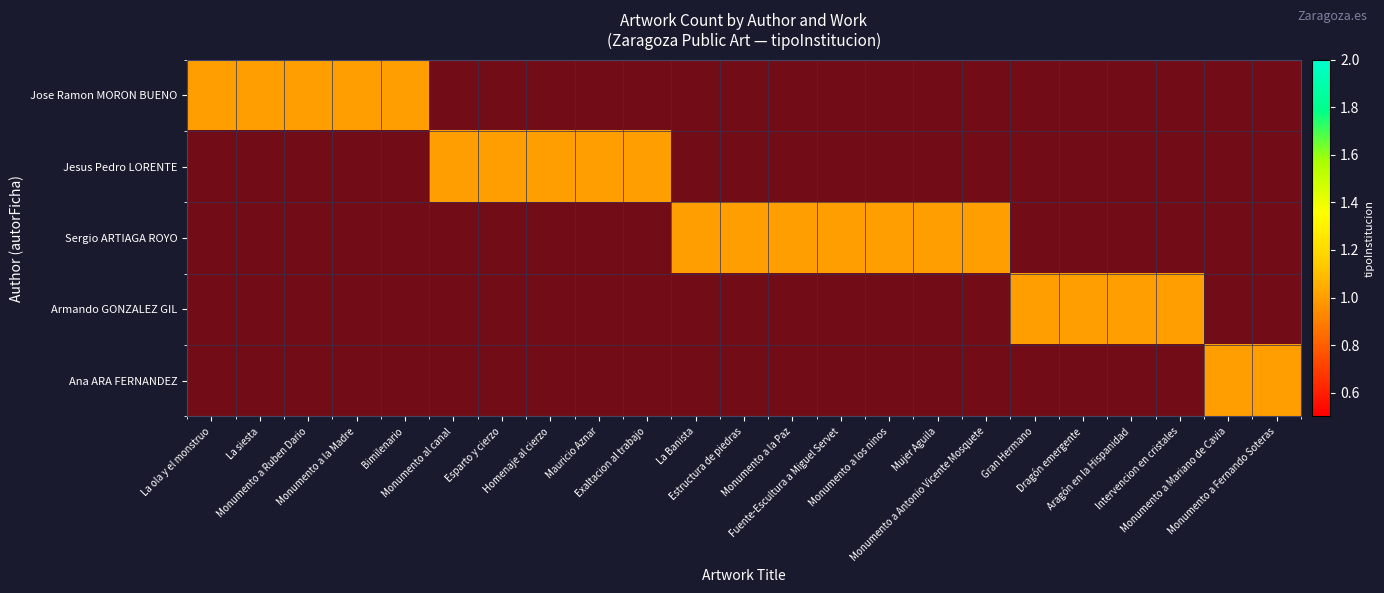

How many distinct data groups are displayed?

5